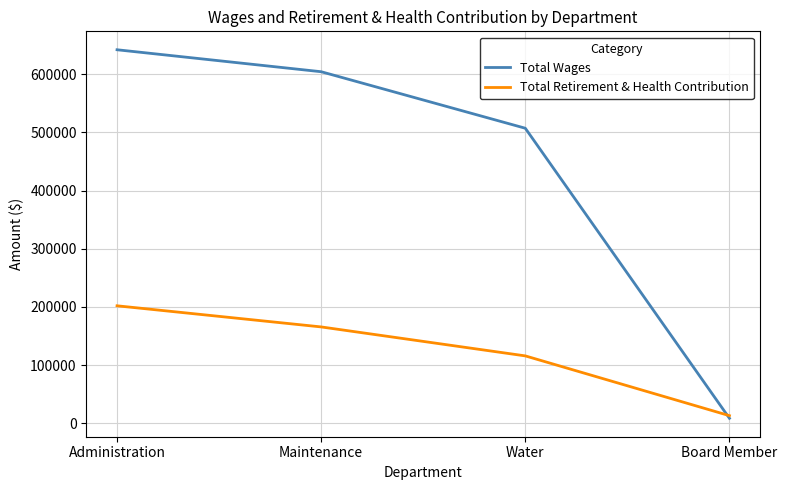

Which category has the lowest value in the Total Wages series?

Board Member